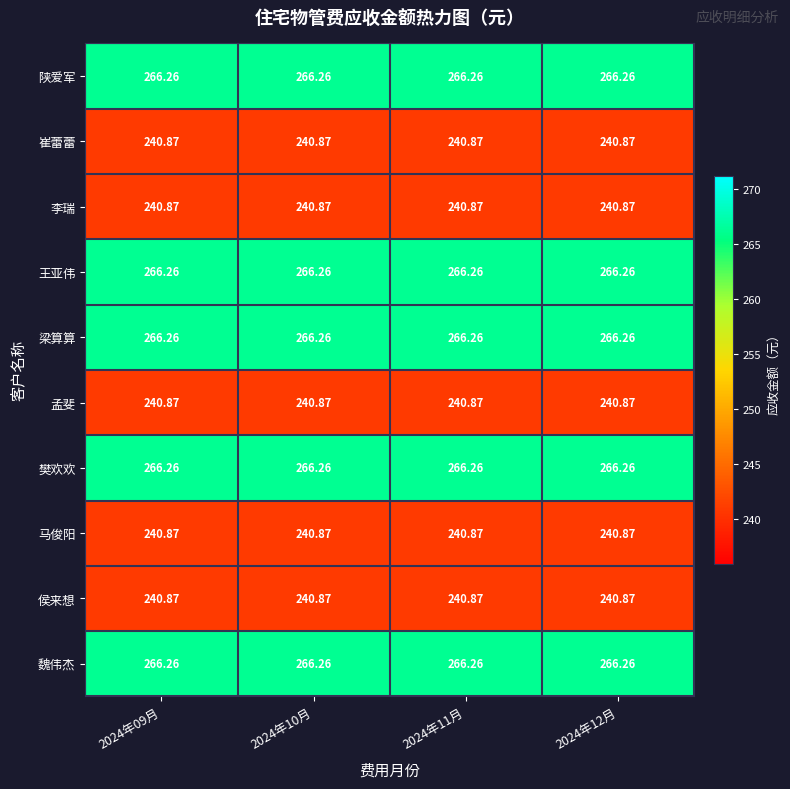

Is the value of 魏伟杰 at 2024年09月 greater than the value of 孟斐 at 2024年11月?

Yes